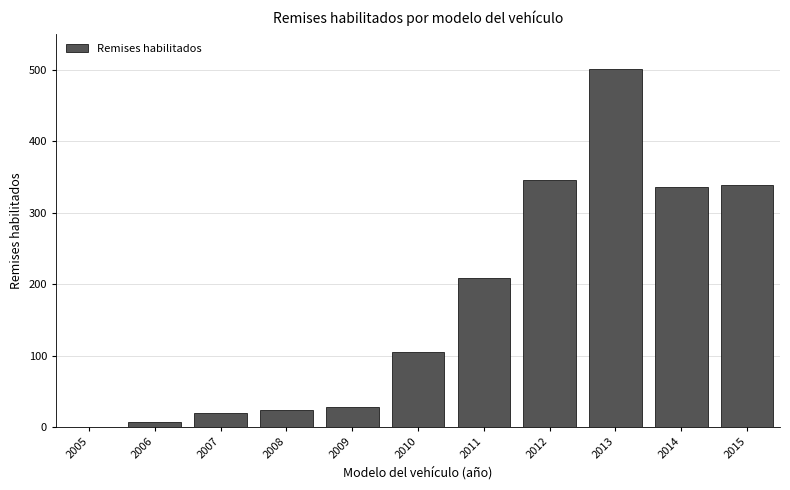

Between 2010 and 2012, which is larger?

2012